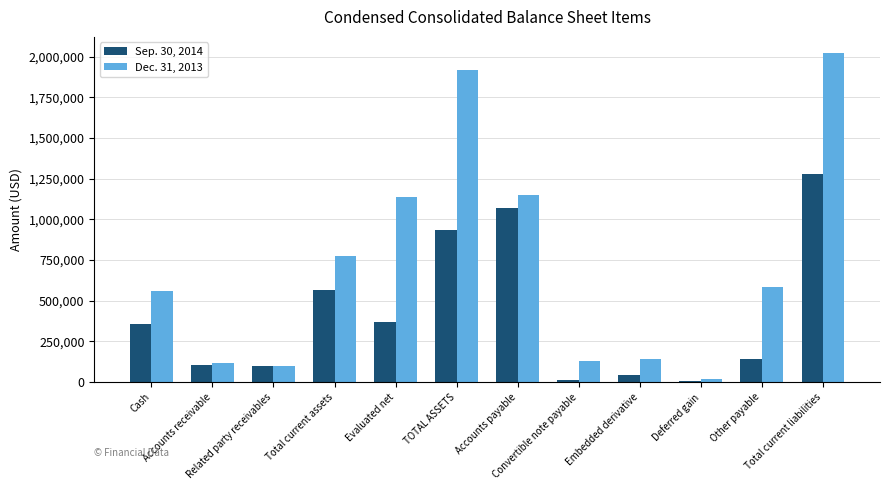

What is the value of the Sep. 30, 2014 bar at the 5th from the left?

371528